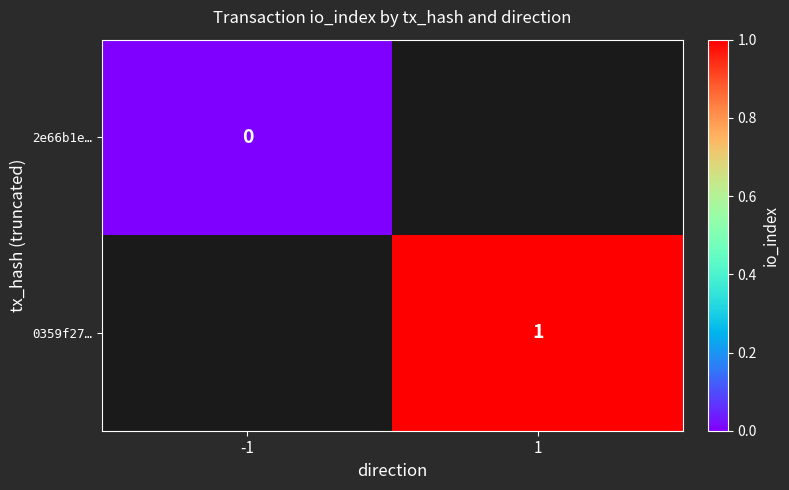

Is it true that 0359f27… equals 1 at 1?

True